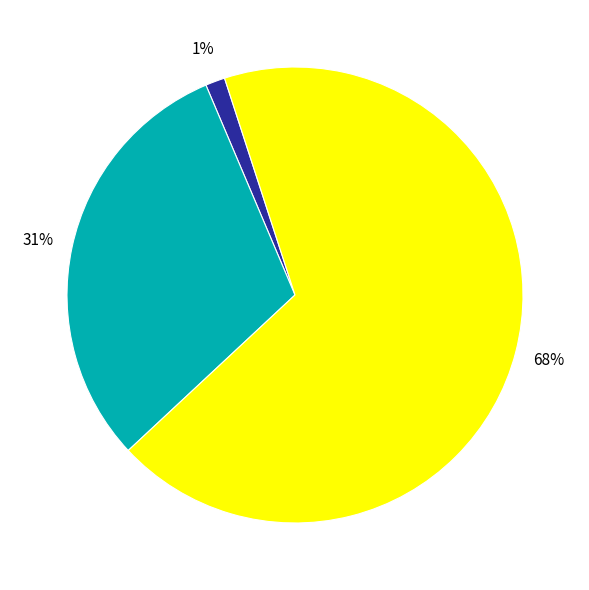

To the nearest percent, what is the average slice percentage?

33%